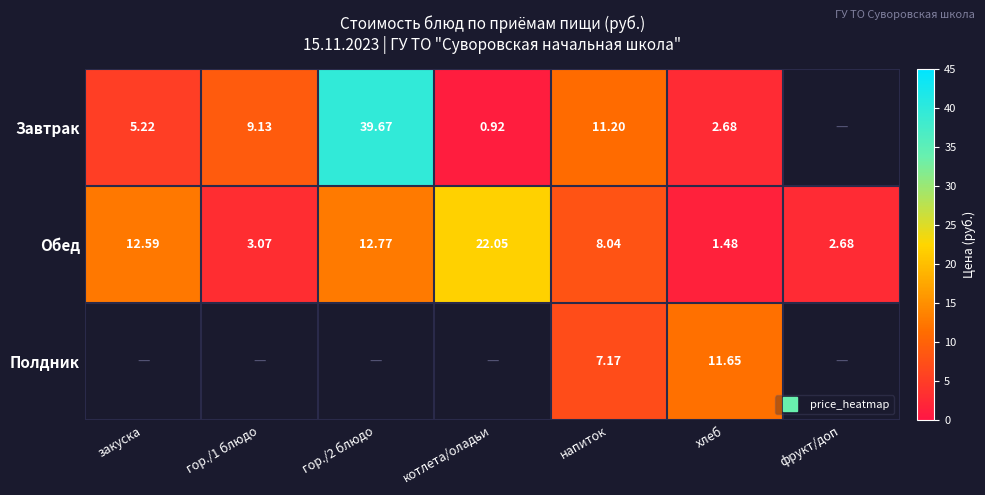

At how many categories does at least one series exceed 2?

7